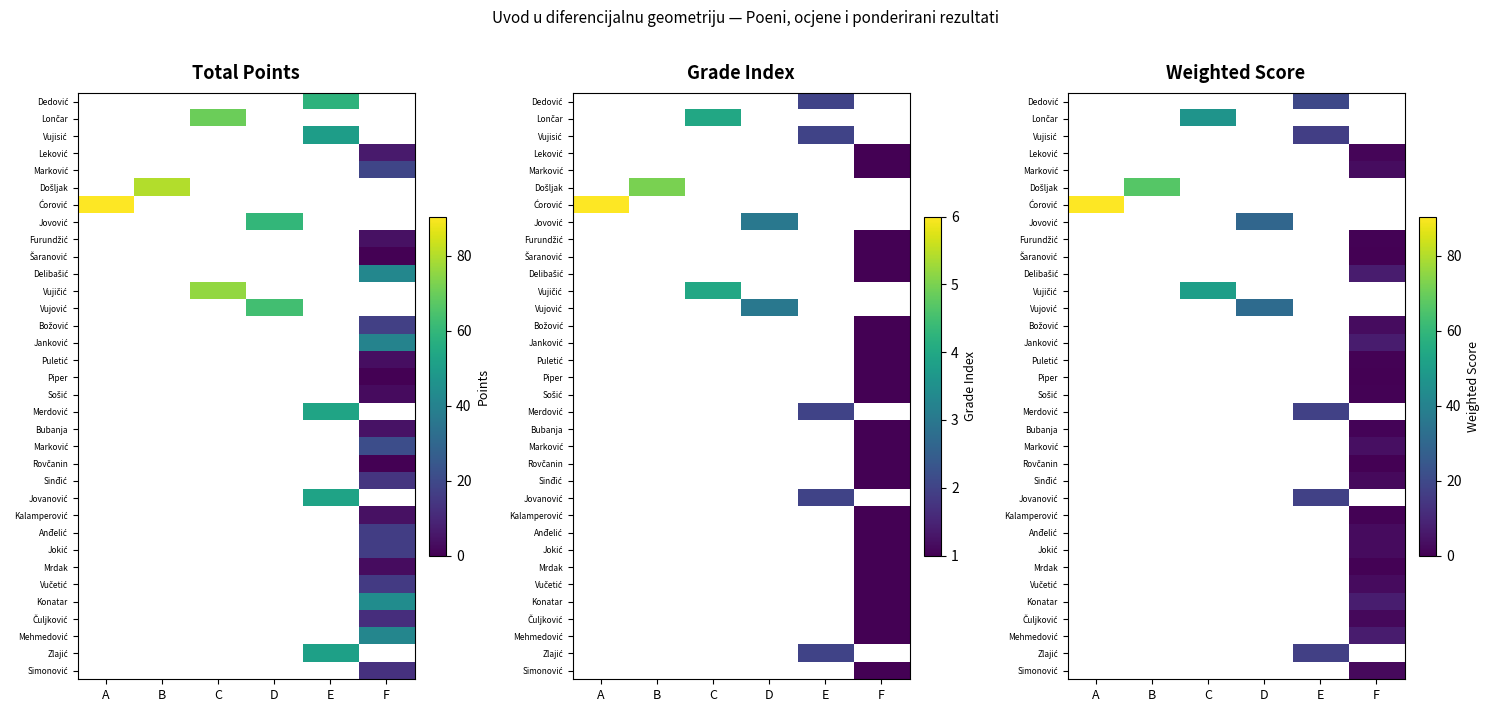

Between D and A, which is larger?

A